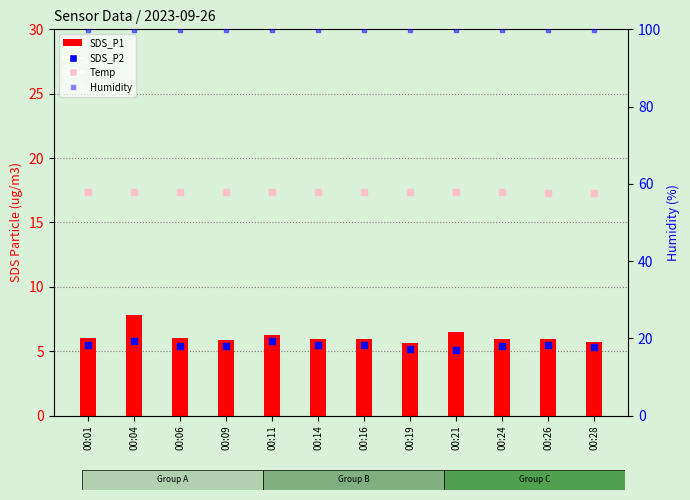

Which series has the largest Y range (max minus min)?

SDS_P1